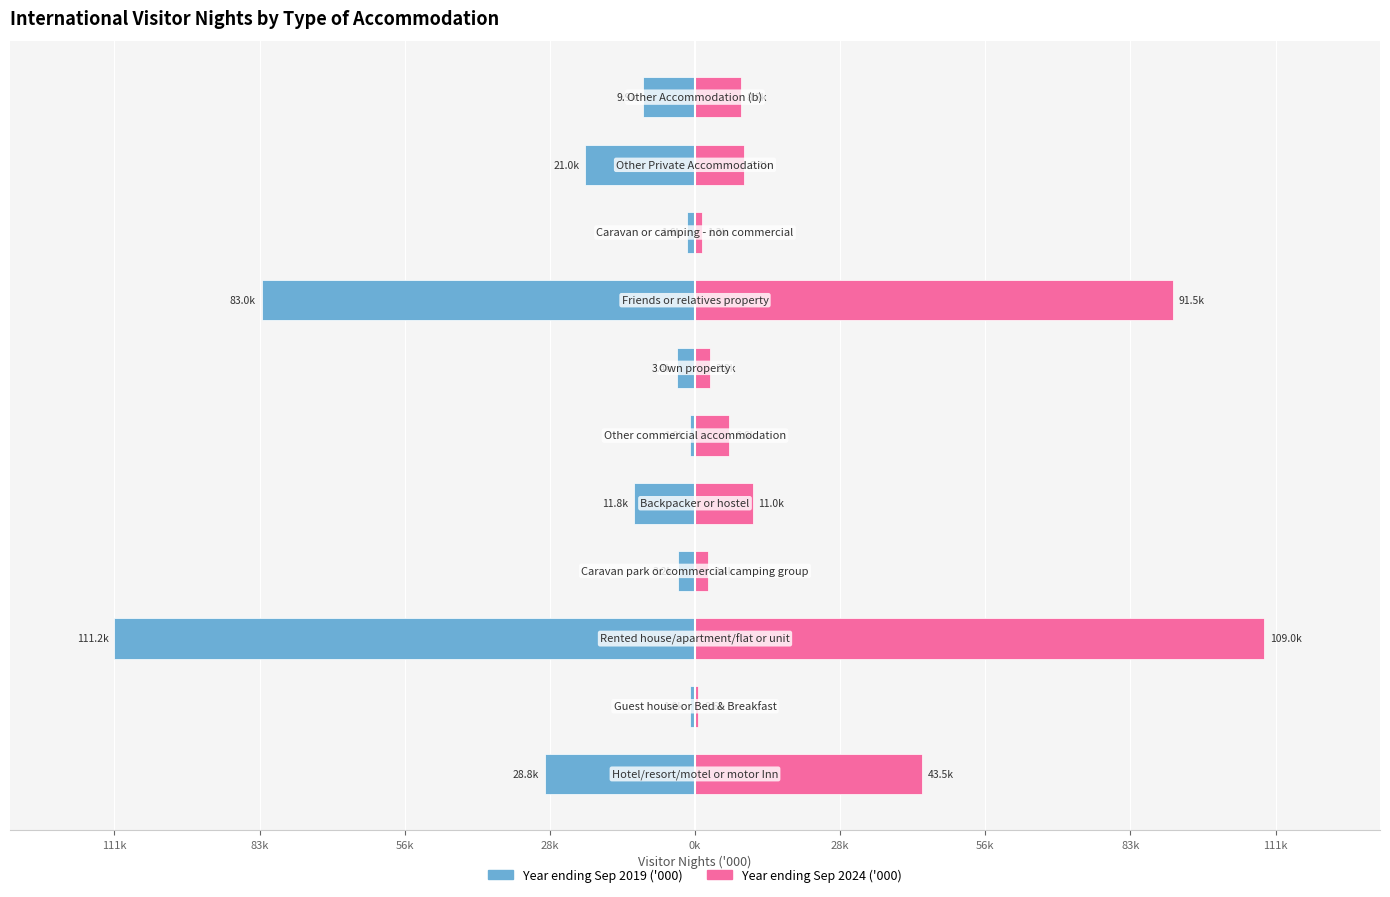

Rank the series by their average value, from lowest to highest.

Year ending Sep 2019 ('000), Year ending Sep 2024 ('000)